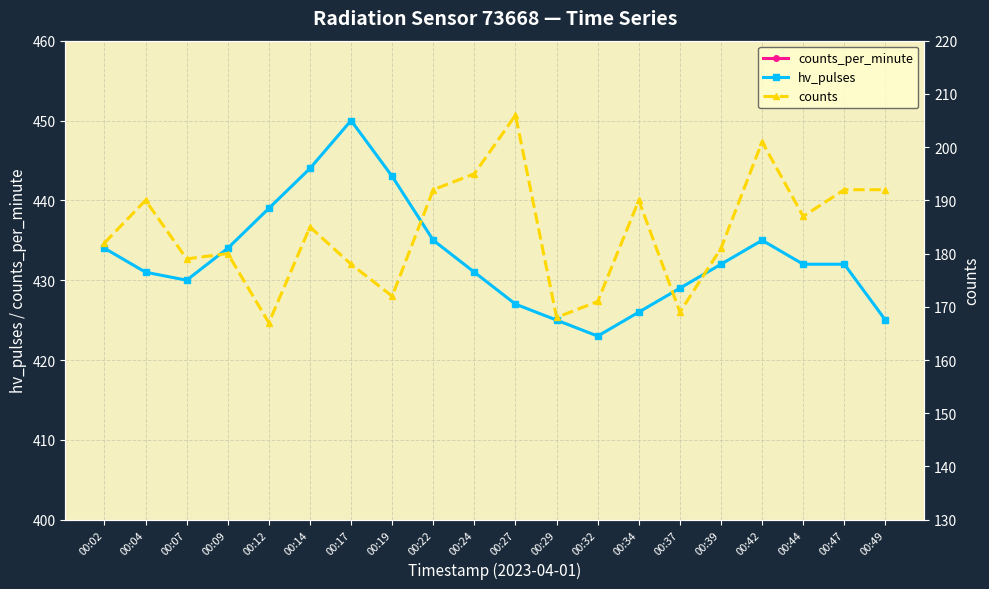

At 00:49, list the series in order from largest to smallest.

hv_pulses, counts, counts_per_minute